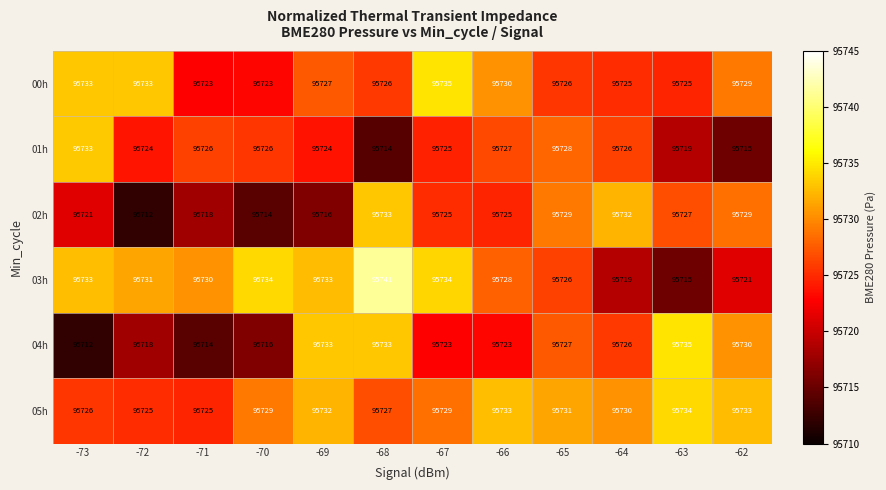

What is the difference between the 02h values at -70 and -65?

15